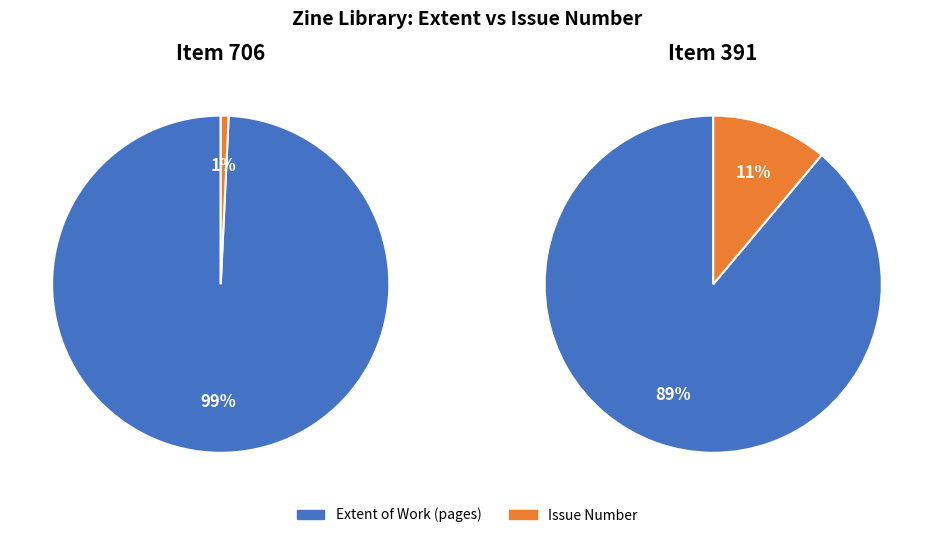

Combined, do Item 391 and Item 706 account for over 50%?

Yes